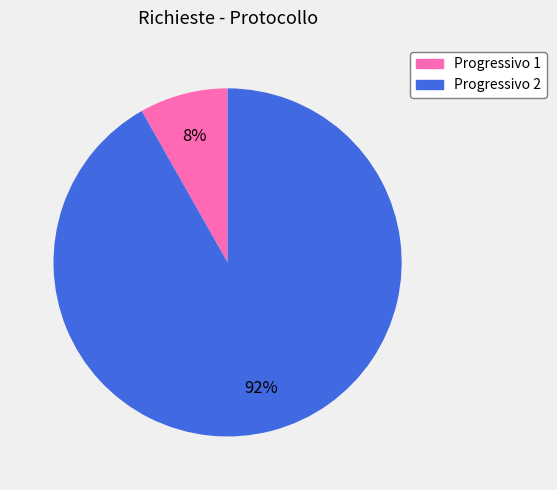

To the nearest percent, what is the average slice percentage?

50%